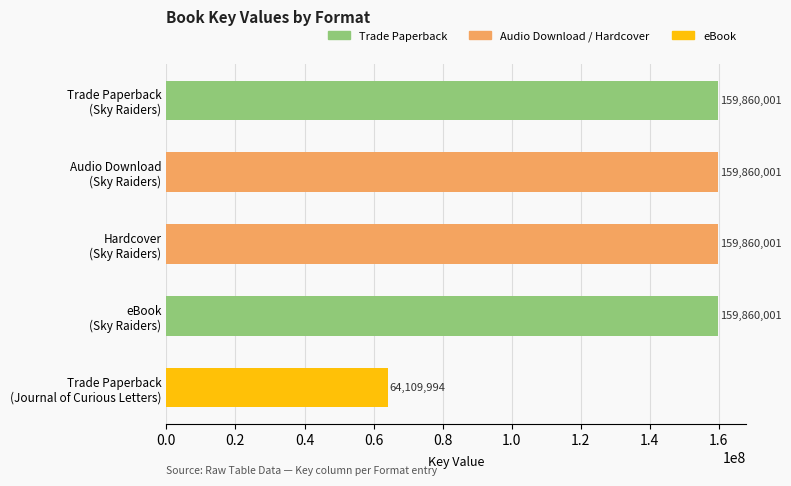

What is the difference between the maximum and minimum values?

95750007